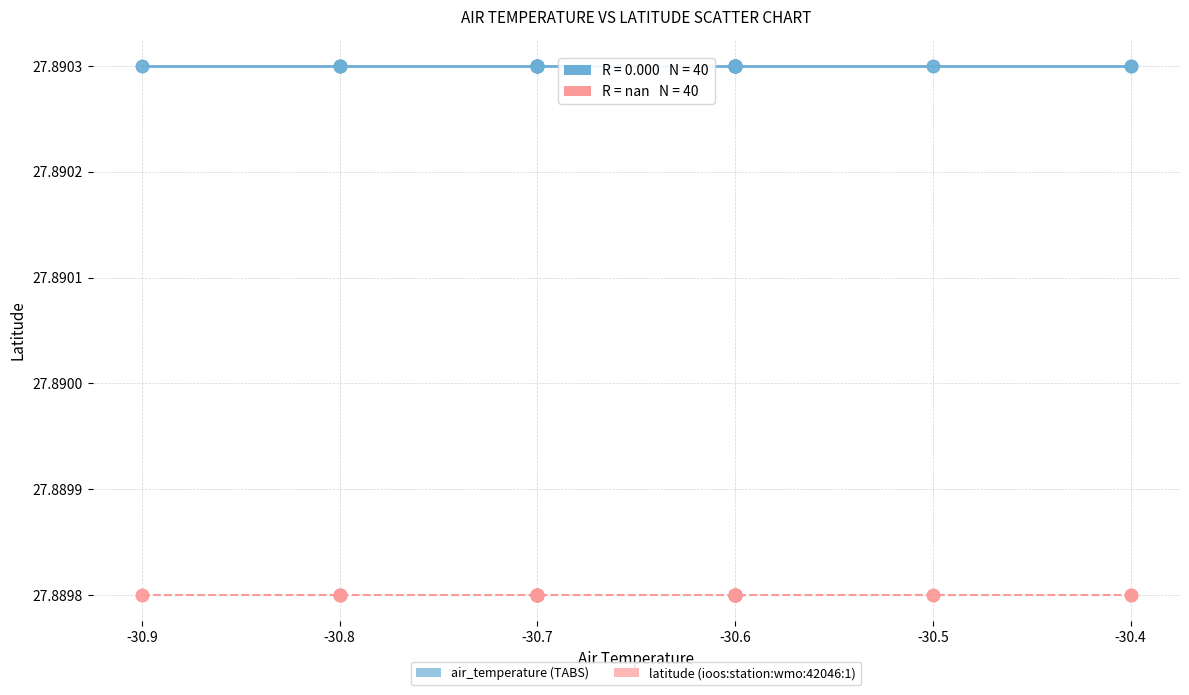

What are all the series names shown in the legend?

air_temperature (TABS), latitude (ioos:station:wmo:42046:1)